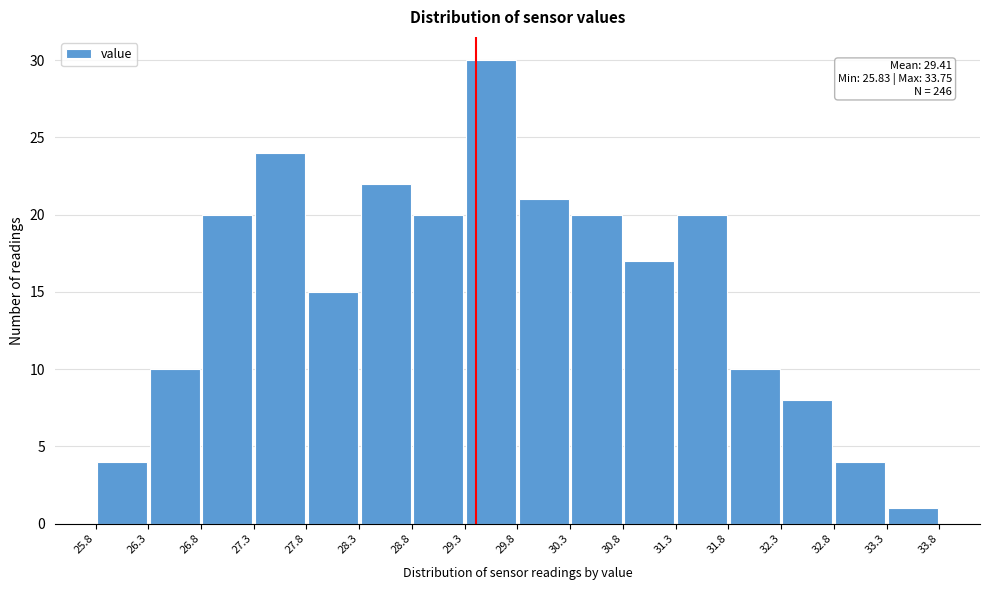

Which range on the x-axis has the tallest bar?

29.3 to 29.8